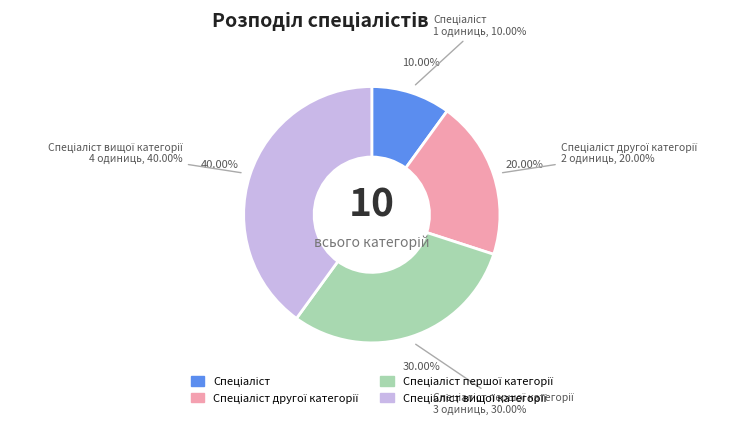

Is it true that Спеціаліст другої категорії is 15% of the pie?

False